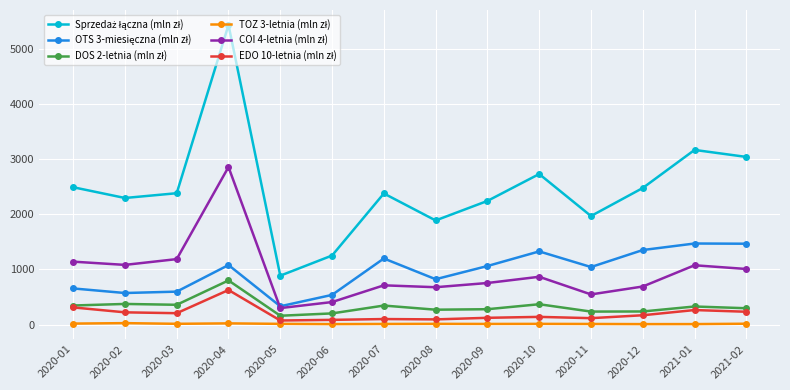

What is the greatest value displayed?

5427.1